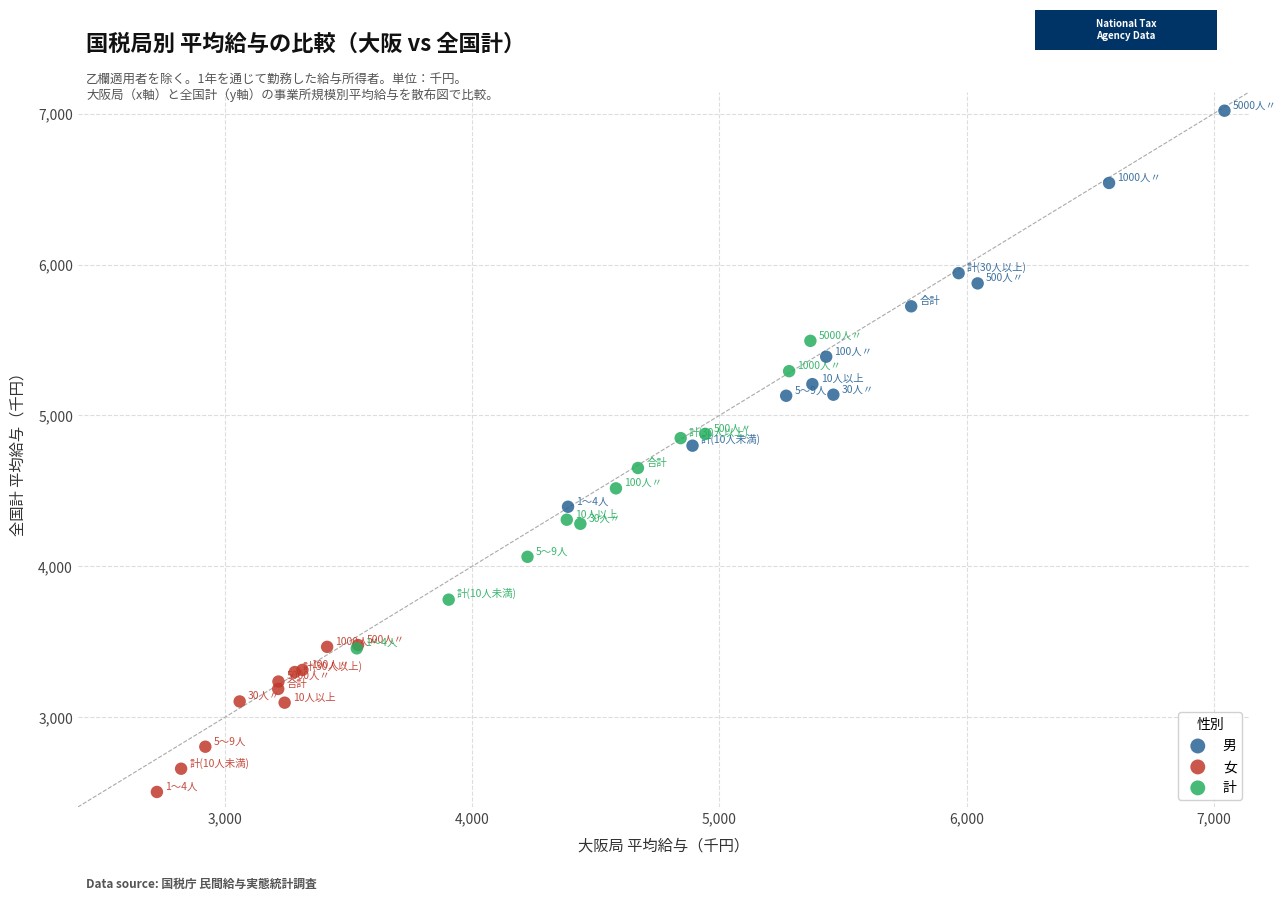

Which series reaches the maximum Y coordinate?

男